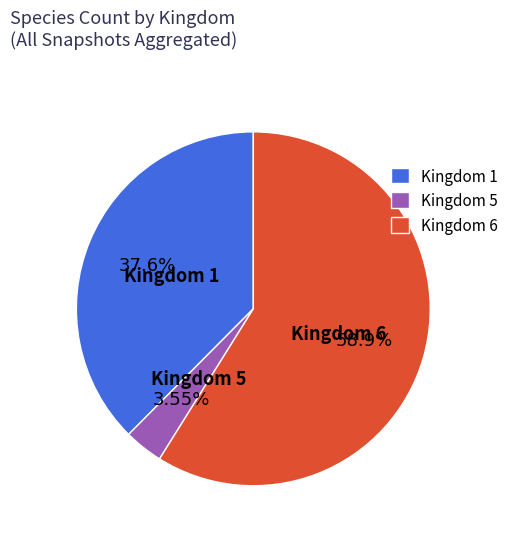

Is it true that Kingdom 1 is 23% of the pie?

False